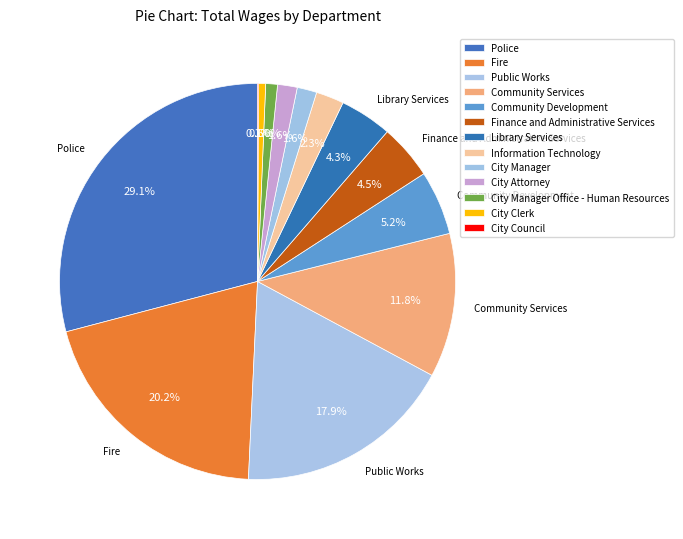

The City Attorney slice represents 2% of the pie. True or false?

True